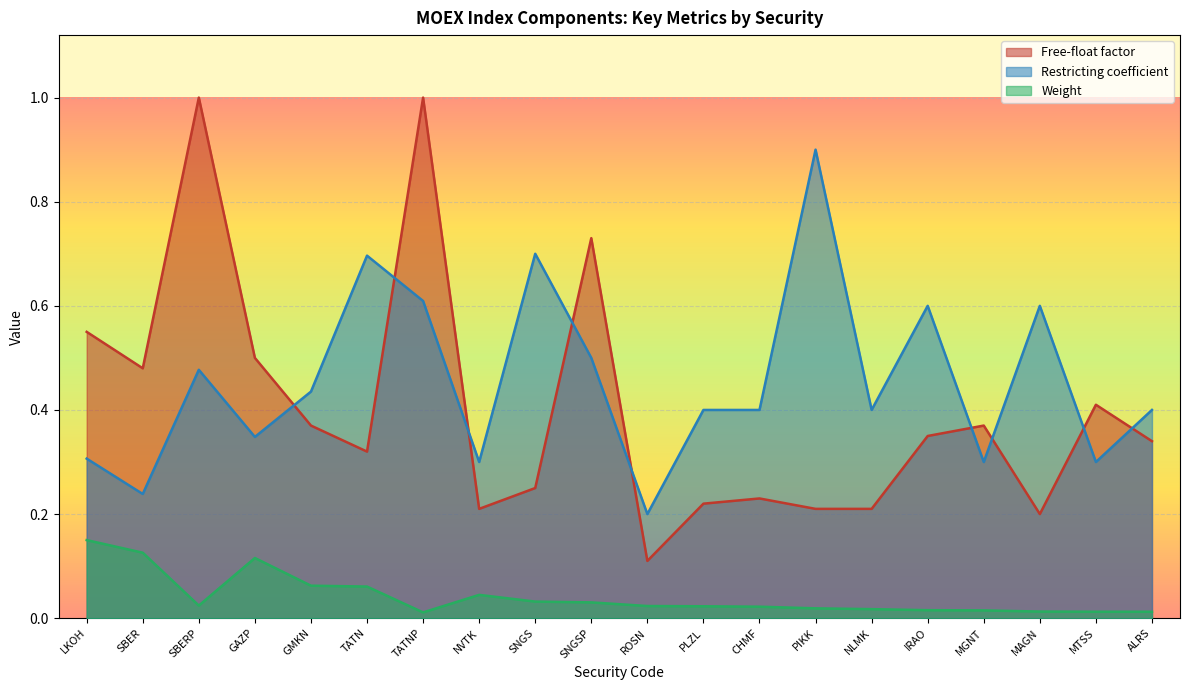

Which series has the largest total across all categories?

Restricting coefficient